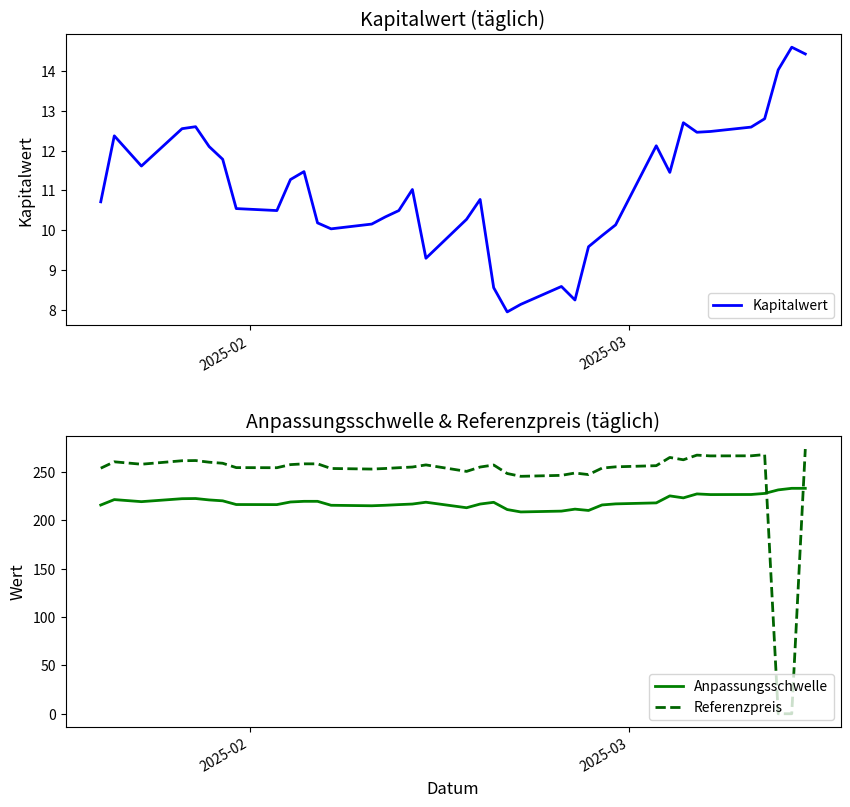

How many lines are shown in the chart?

3